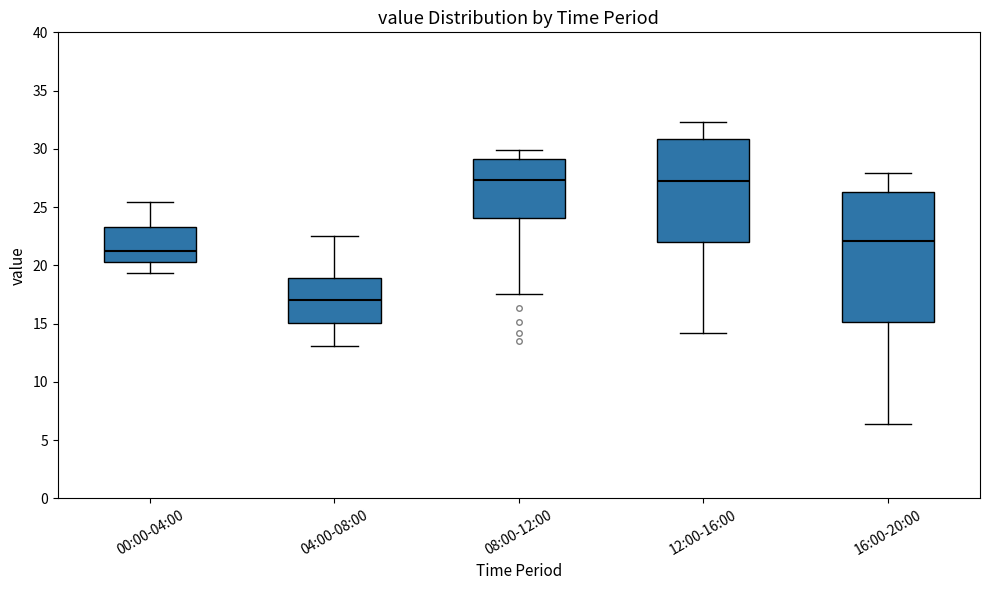

Which box has the lowest median line?

04:00-08:00